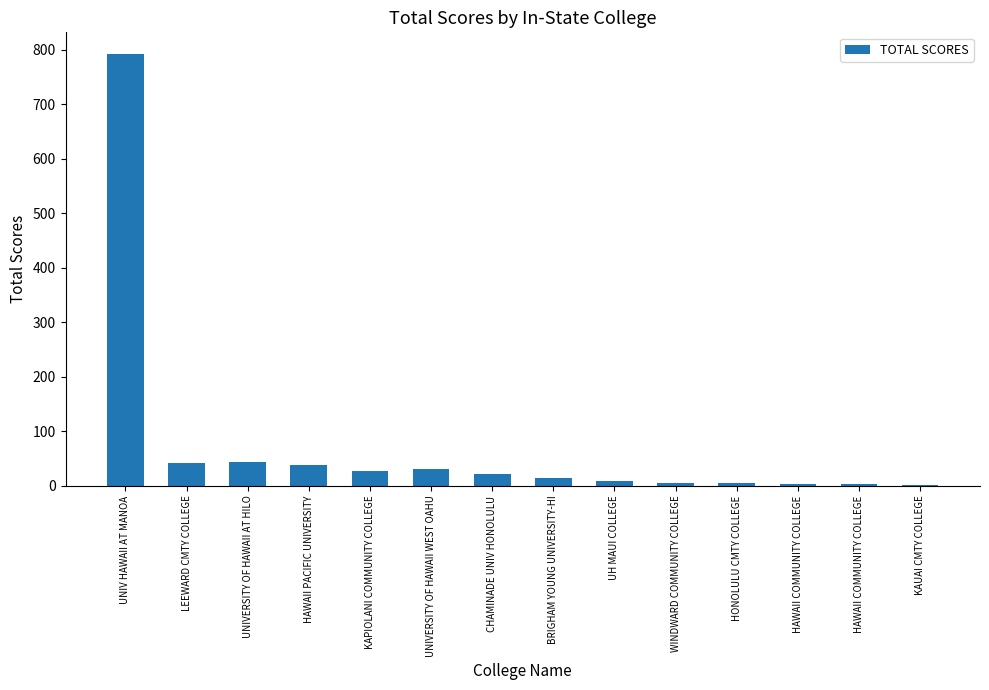

How many series are shown in this chart?

1